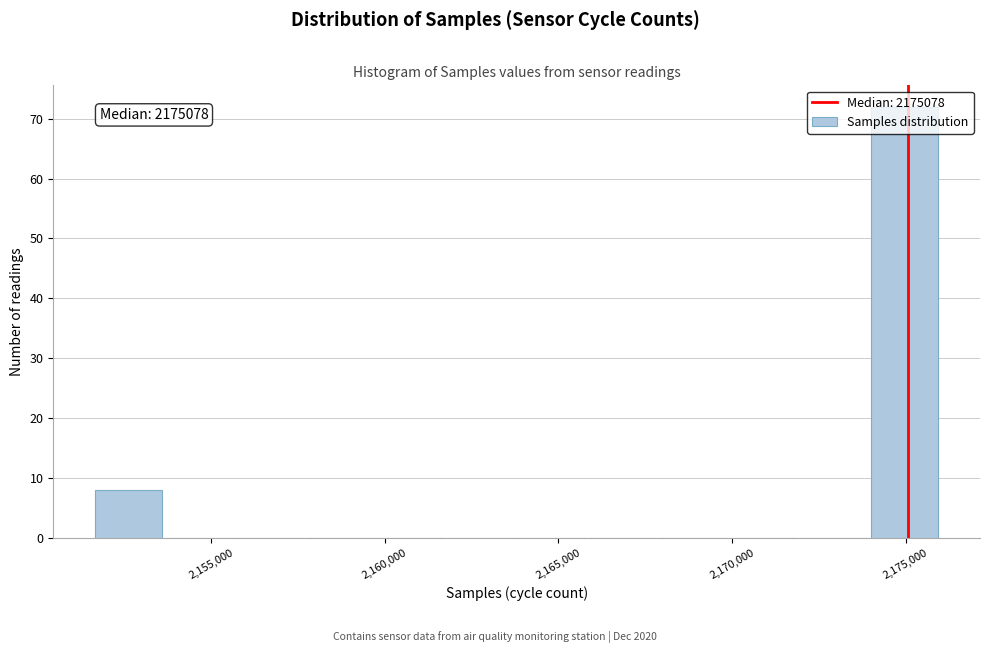

Which range on the x-axis has the tallest bar?

2174000 to 2176000